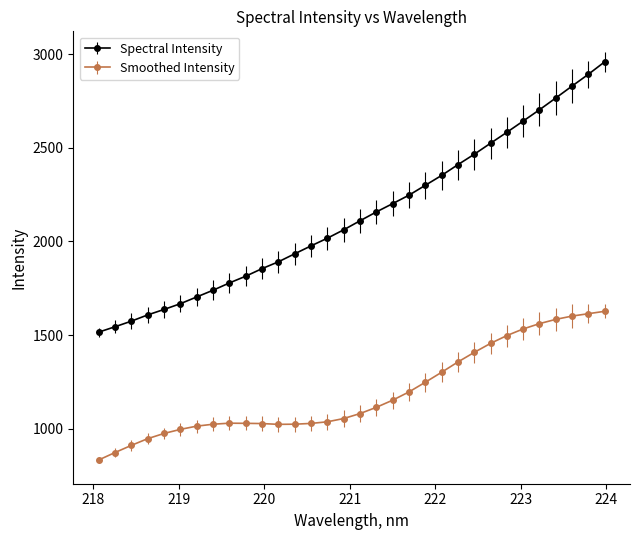

Which series has the largest range (max minus min)?

Spectral Intensity